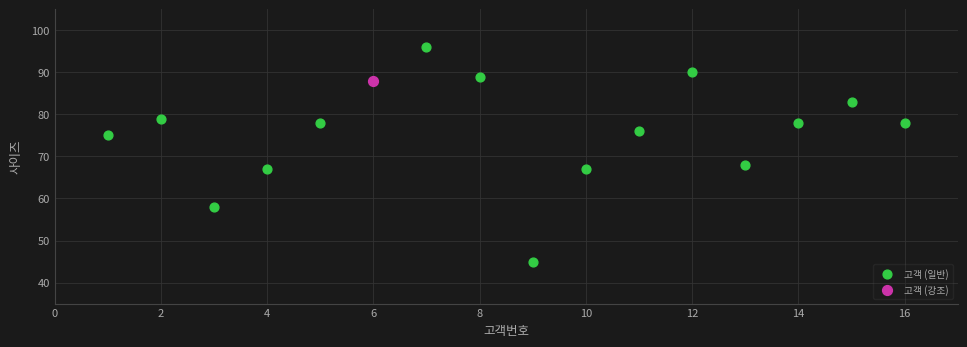

What are all the series names shown in the legend?

고객 (일반), 고객 (강조)